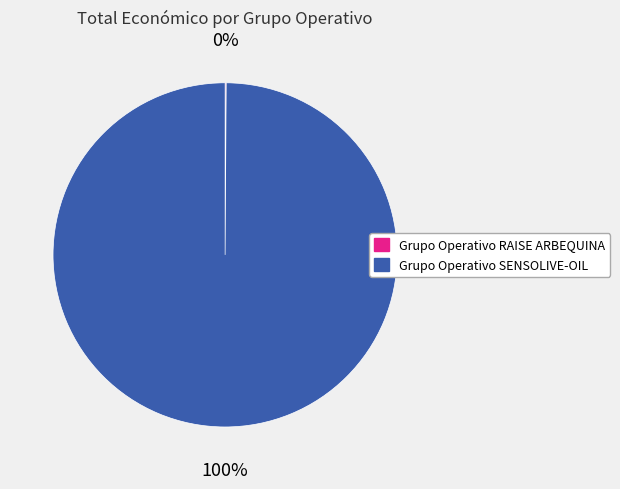

What is the largest slice in the pie chart?

Grupo Operativo SENSOLIVE-OIL